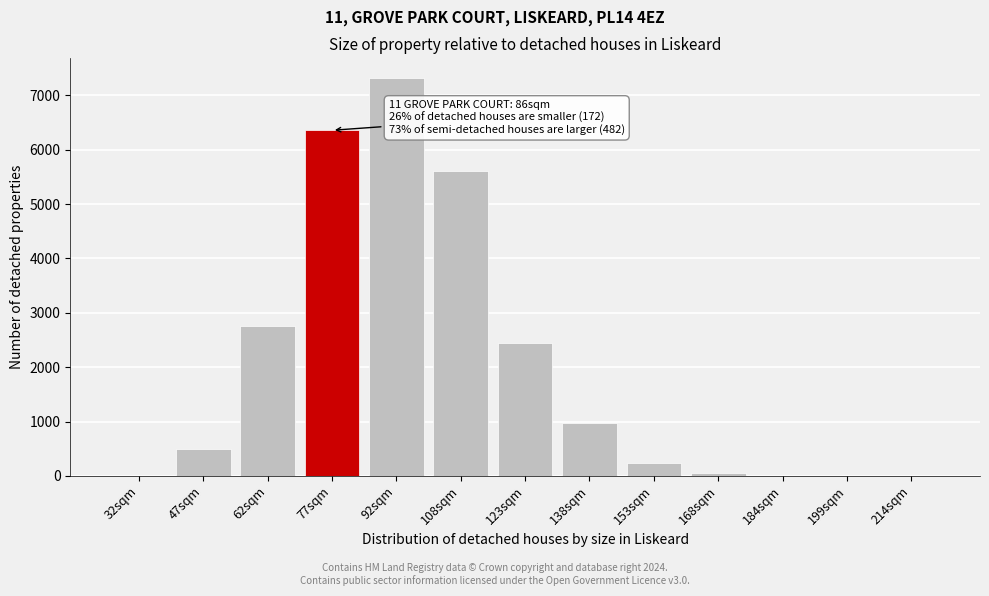

Is it true that the value at 92sqm is 7315.0?

True